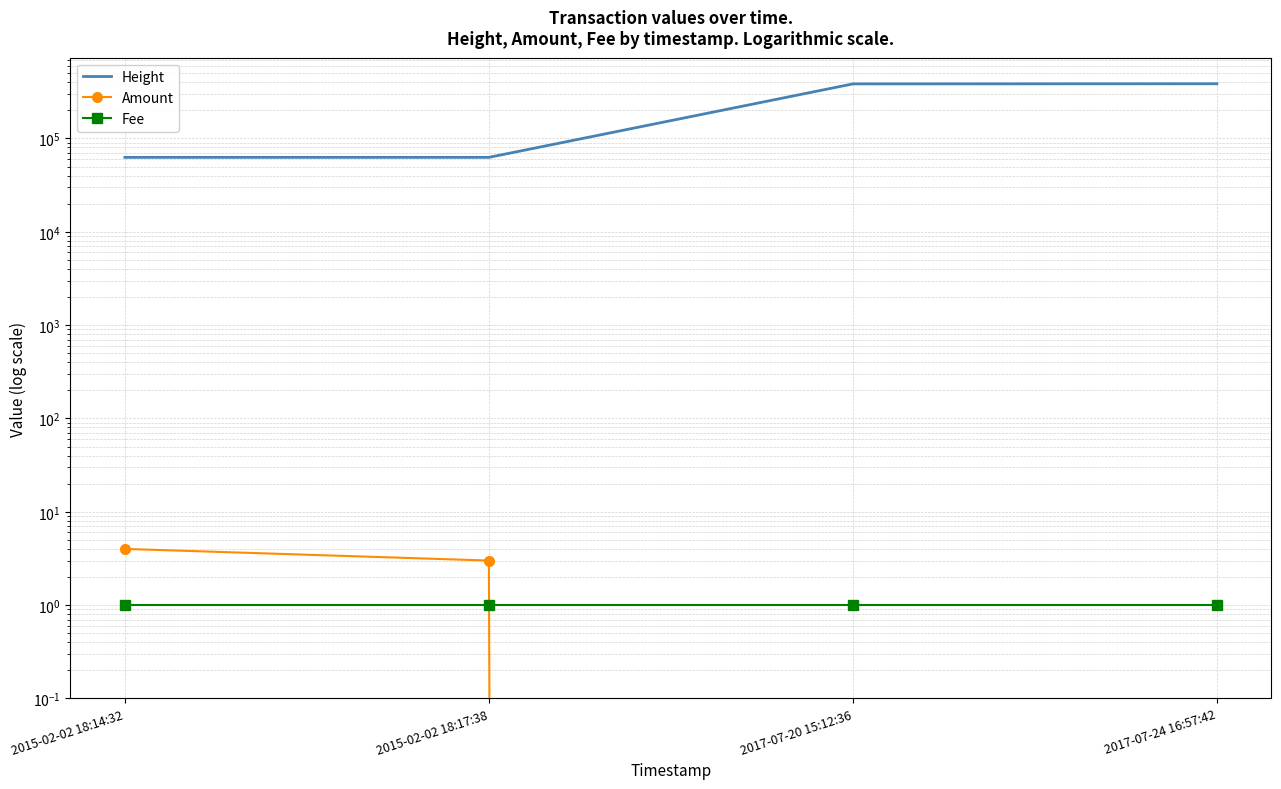

What position from the left is 2017-07-20 15:12:36?

3